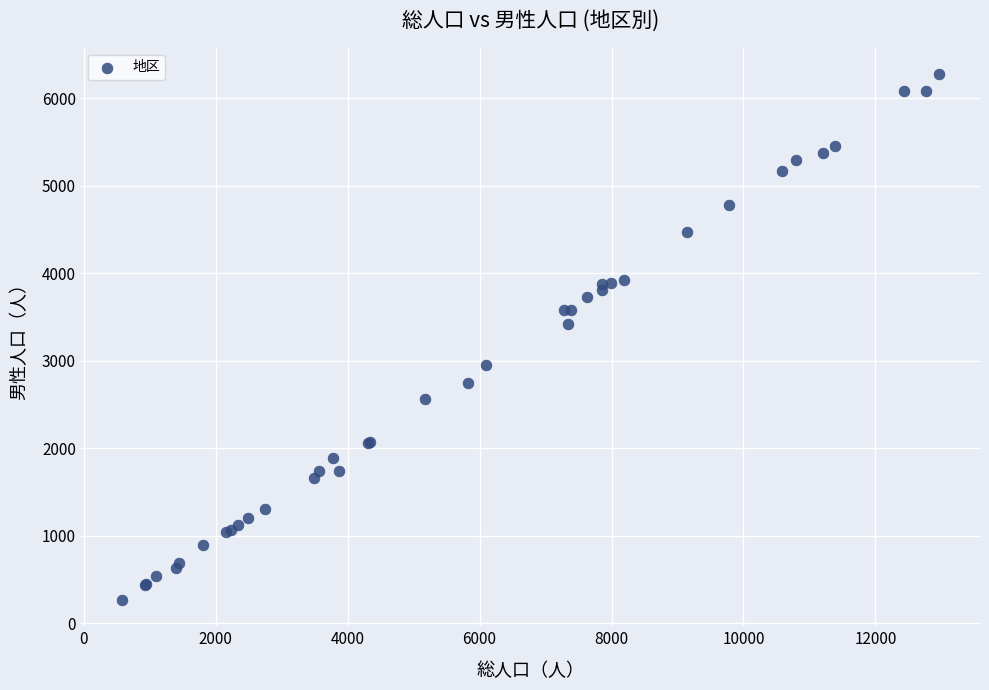

What Y value in the scatter plot is closest to 3272?

3426